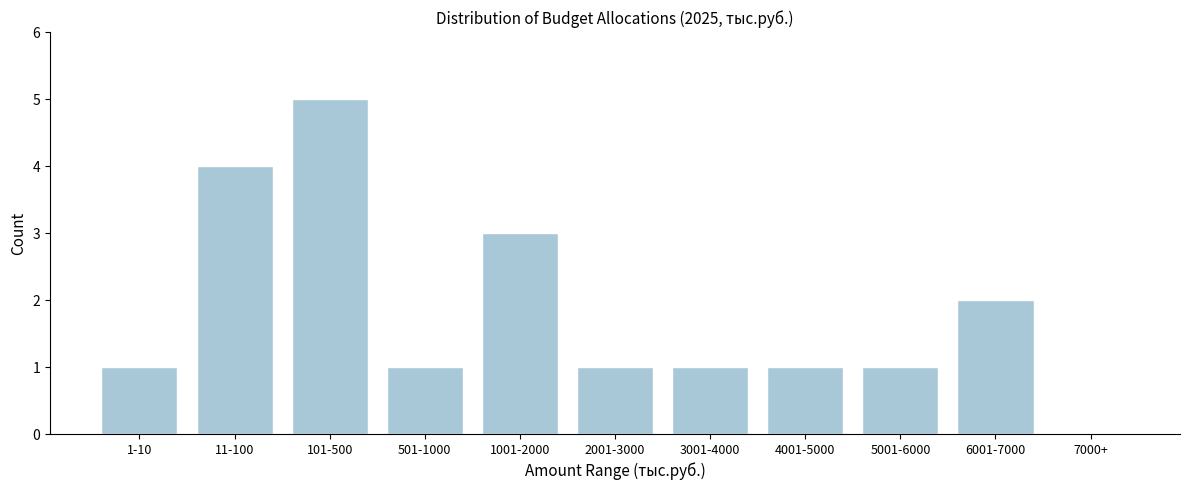

Reading right to left, transcribe all the data shown in this chart.

7000+=0	6001-7000=2	5001-6000=1	4001-5000=1	3001-4000=1	2001-3000=1	1001-2000=3	501-1000=1	101-500=5	11-100=4	1-10=1